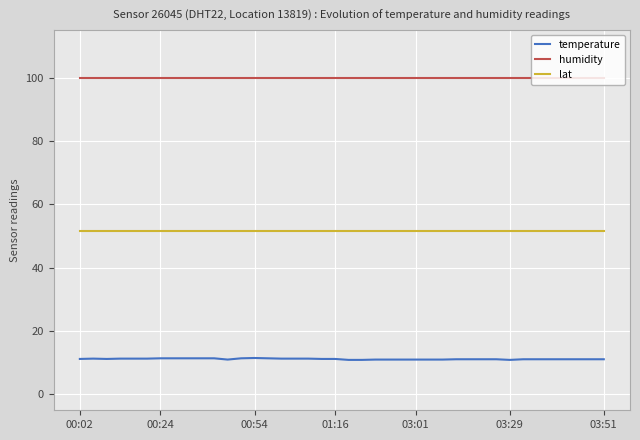

What is the lowest value of the lat series?

51.4